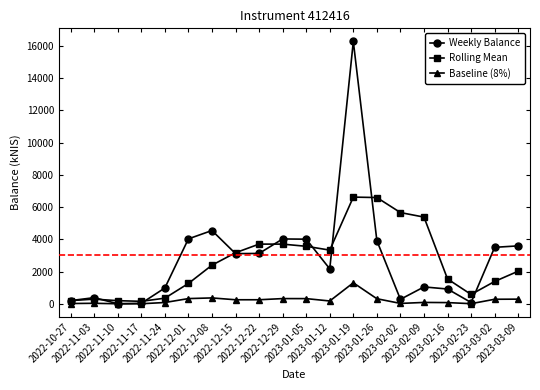

Which series has the largest range (max minus min)?

Weekly Balance